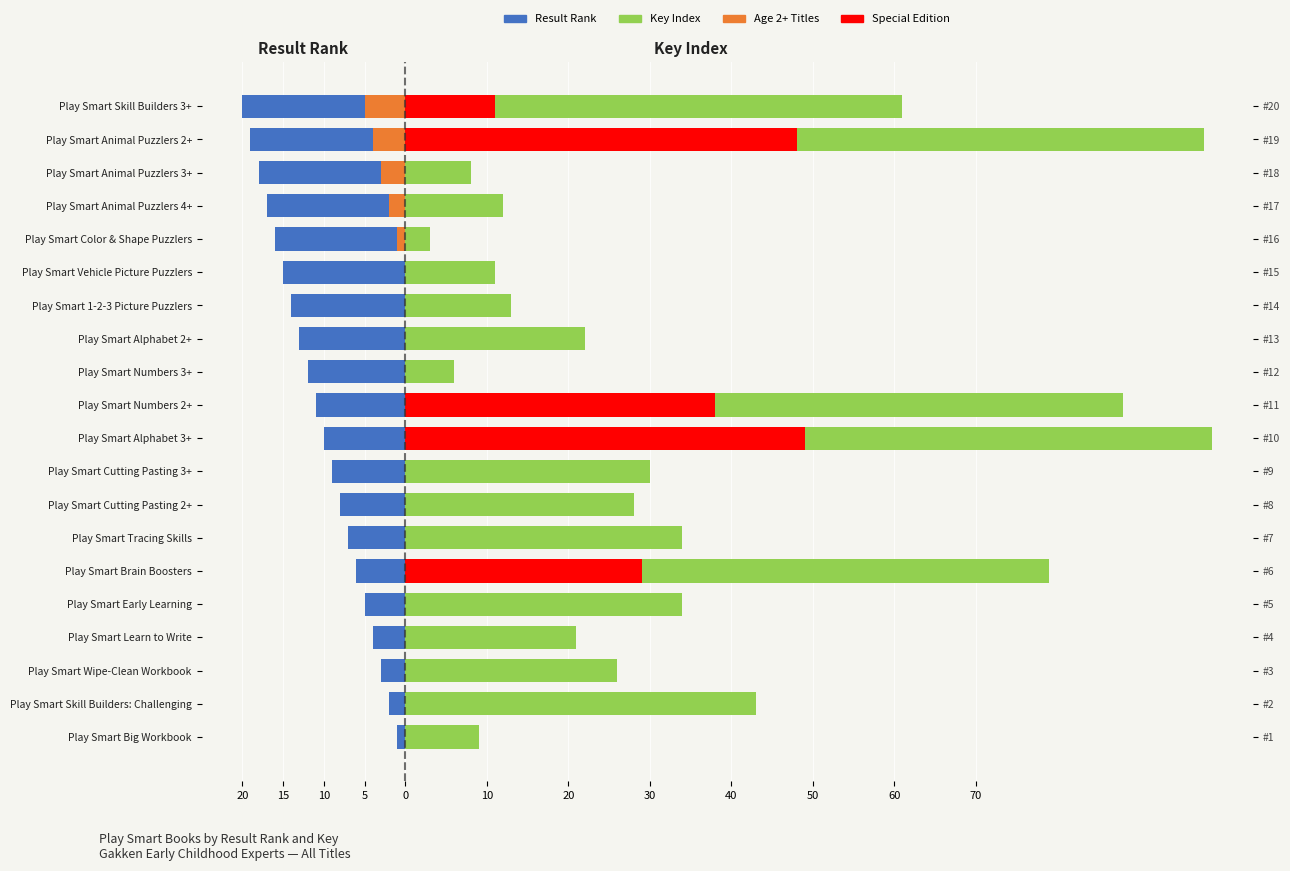

Which series has the largest range (max minus min)?

Key Index